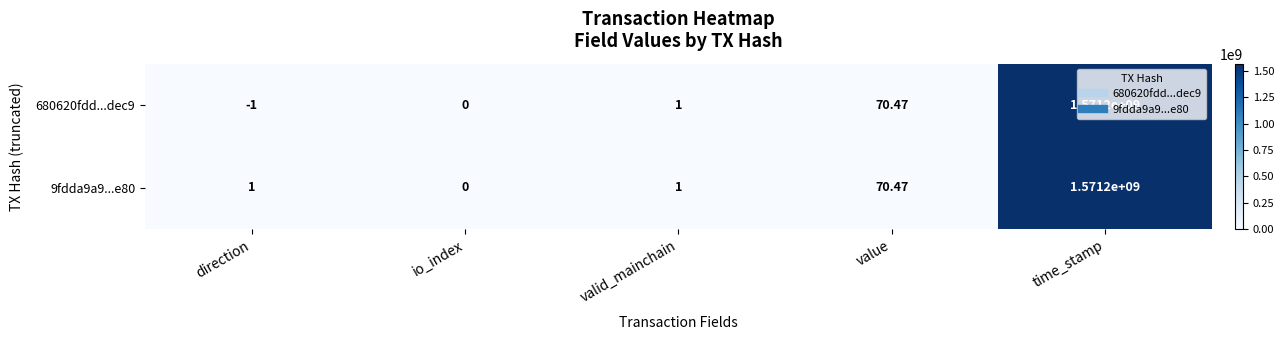

At which label does 680620fdd...dec9 reach its peak?

time_stamp